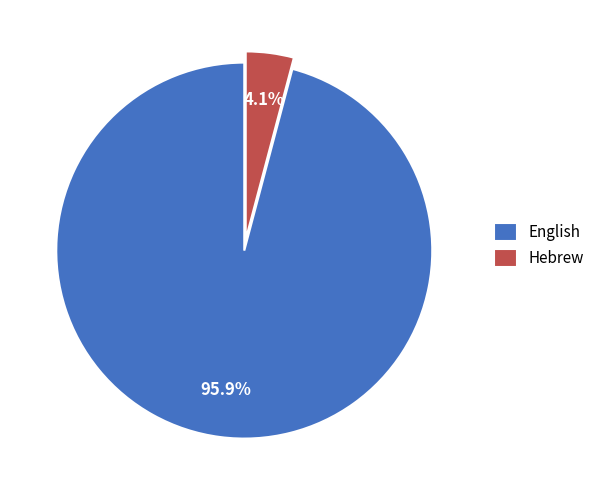

Is there any slice that represents more than half of the pie?

Yes